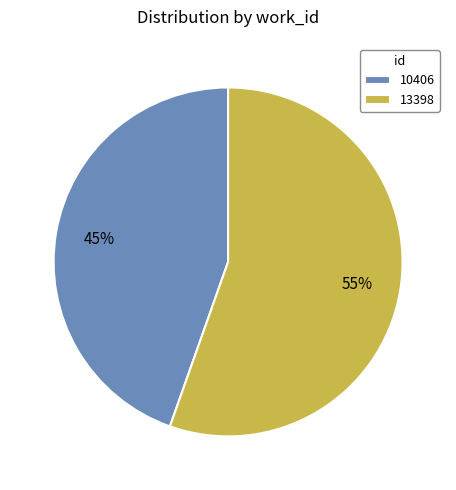

To the nearest percent, what is the average slice percentage?

50%